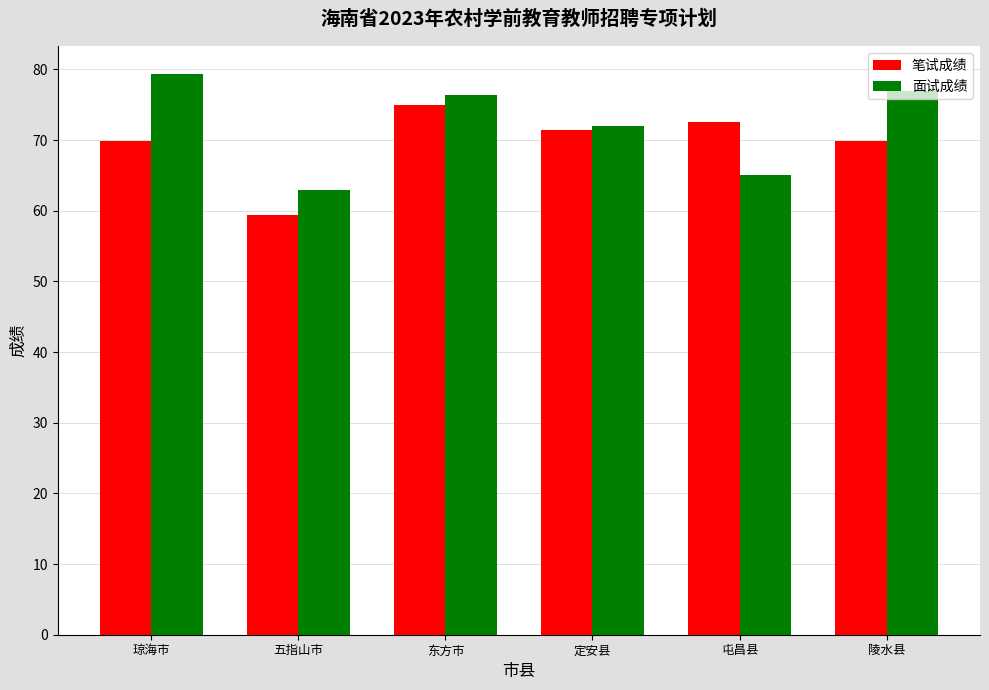

How many distinct data groups are displayed?

2